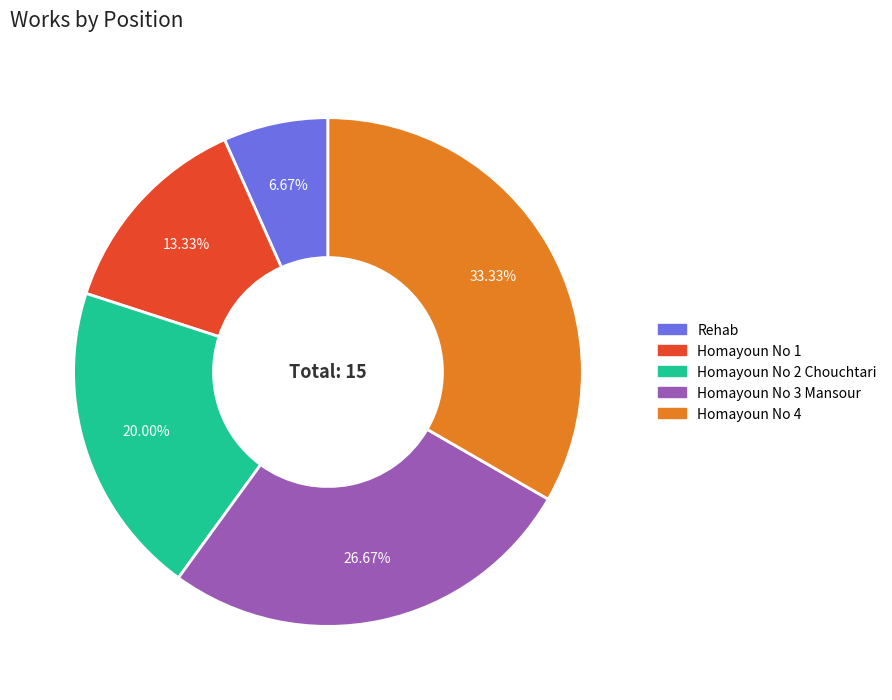

Combined, do Rehab and Homayoun No 2 Chouchtari account for over 50%?

No